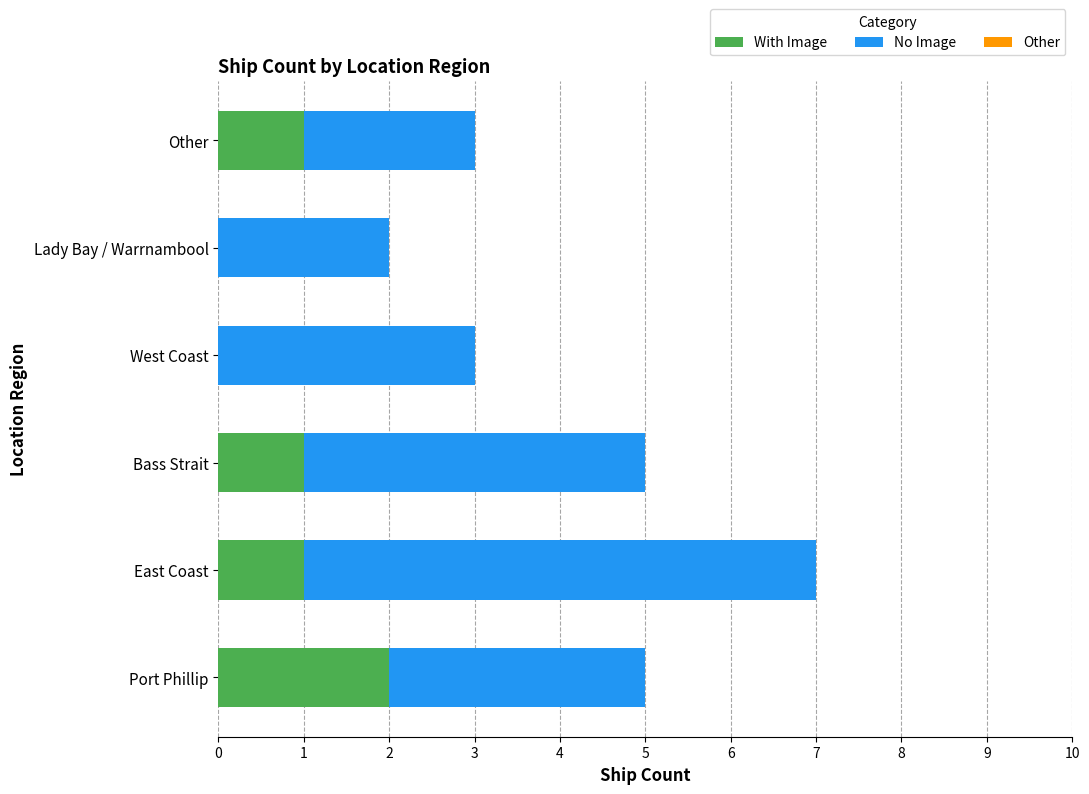

What is the sum of all With Image values?

5